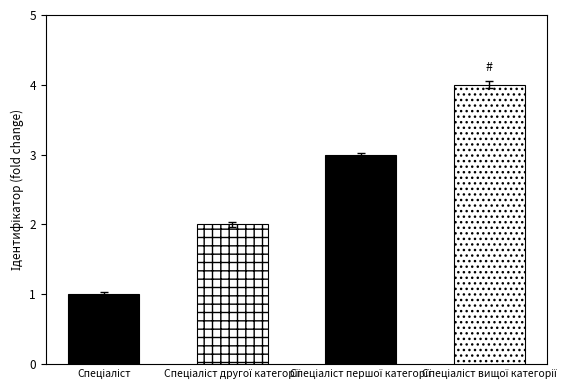

Count the values in the range 2 to 4.

3